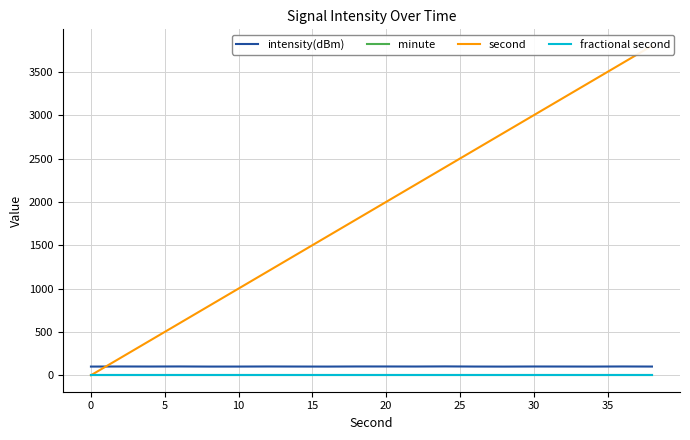

Reading left to right, extract all data points from this chart.

intensity(dBm): 100.0	101.1	100.6	101.4	100.0	100.2	101.2	100.5	100.0	101.2	101.1	100.6	101.9	100.4	99.8	100.9	100.6	100.1	101.2	100.3
minute: 0.0	0.0	0.0	0.0	0.0	0.0	0.0	0.0	0.0	0.0	0.0	0.0	0.0	0.0	0.0	0.0	0.0	0.0	0.0	0.0
second: 0.0	200.0	400.0	600.0	800.0	1000.0	1200.0	1400.0	1600.0	1800.0	2000.0	2200.0	2400.0	2600.0	2800.0	3000.0	3200.0	3400.0	3600.0	3800.0
fractional second: 0.0	0.0	0.0	0.0	0.0	0.0	0.0	0.0	0.0	0.0	0.0	0.0	0.0	0.0	0.0	0.0	0.0	0.0	0.0	0.0